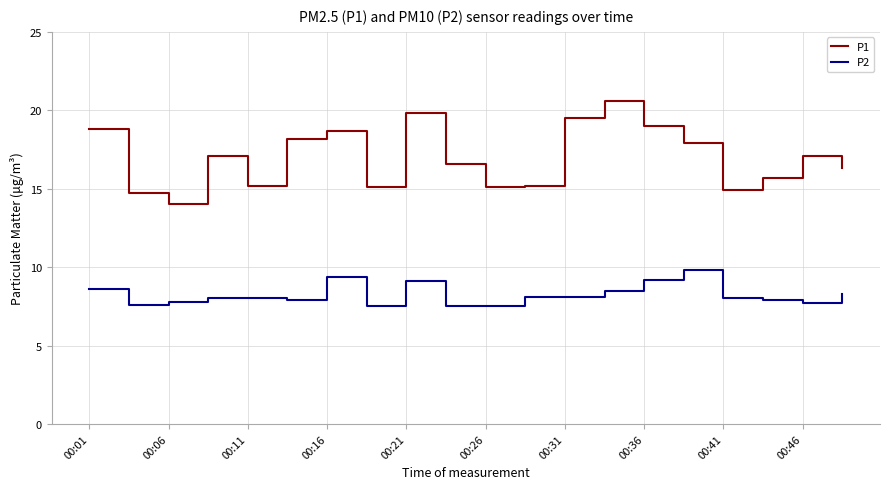

What is the average value of the P1 series?

17.0